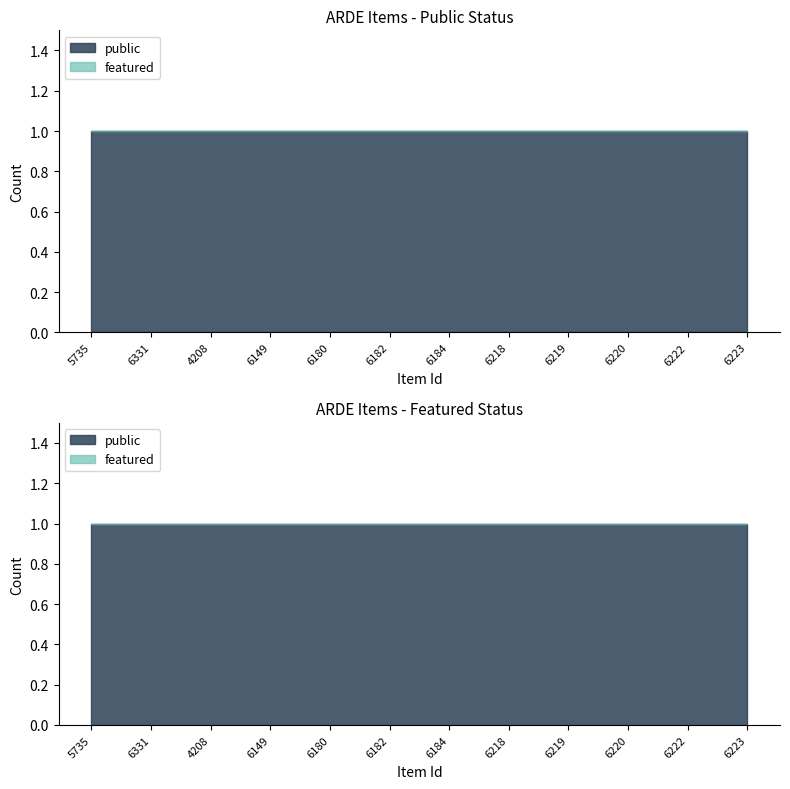

Rank the series by their average value, from highest to lowest.

public, featured